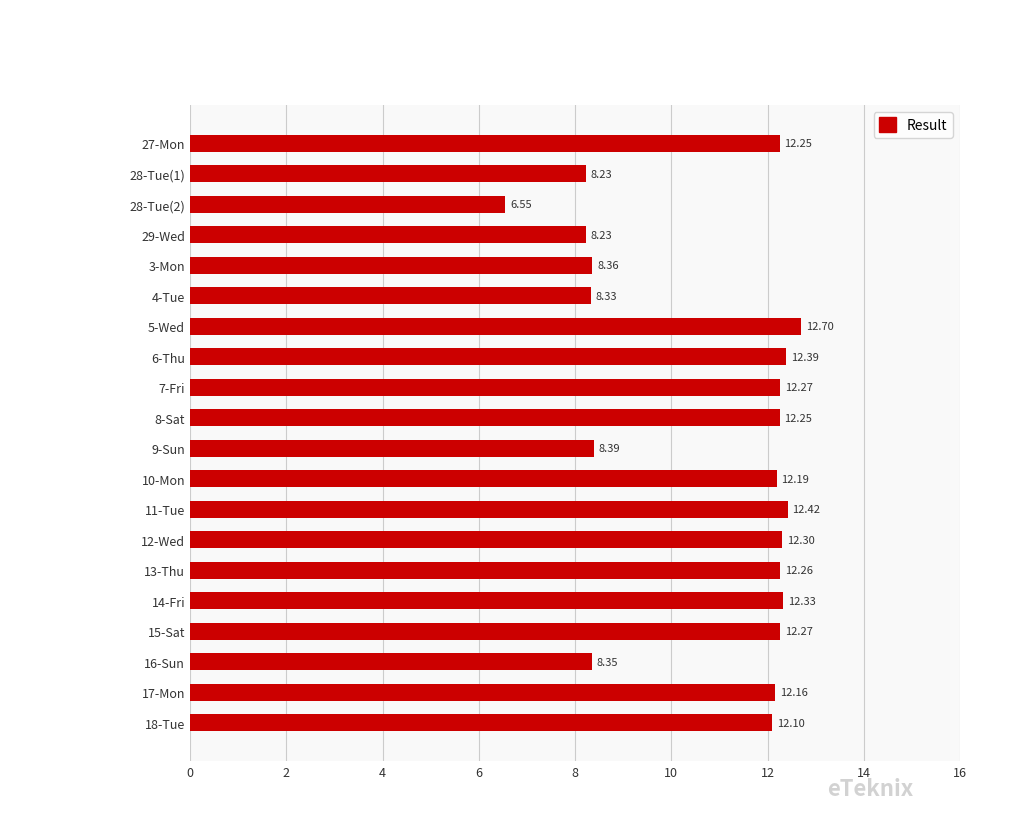

At which category does the chart reach its peak across all series?

5-Wed